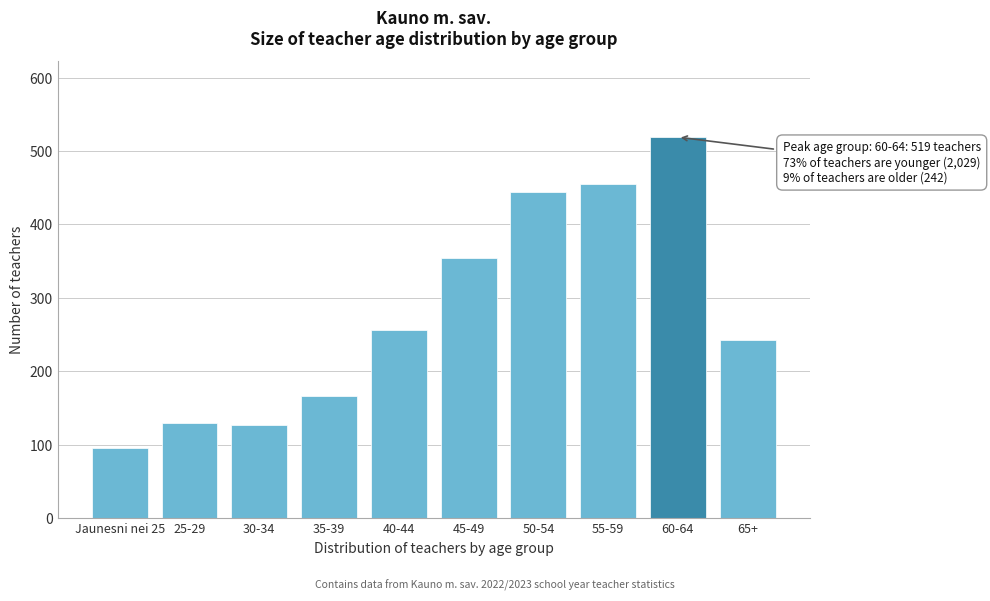

Reading left to right, extract all data points from this chart.

Jaunesni nei 25=95	25-29=130	30-34=127	35-39=167	40-44=256	45-49=355	50-54=444	55-59=455	60-64=519	65+=242